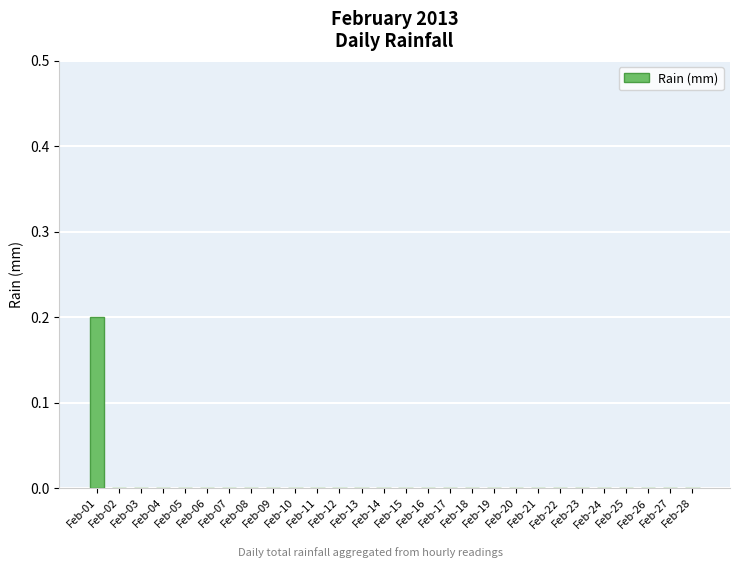

True or false: the data shows -0.1 at Feb-03.

False